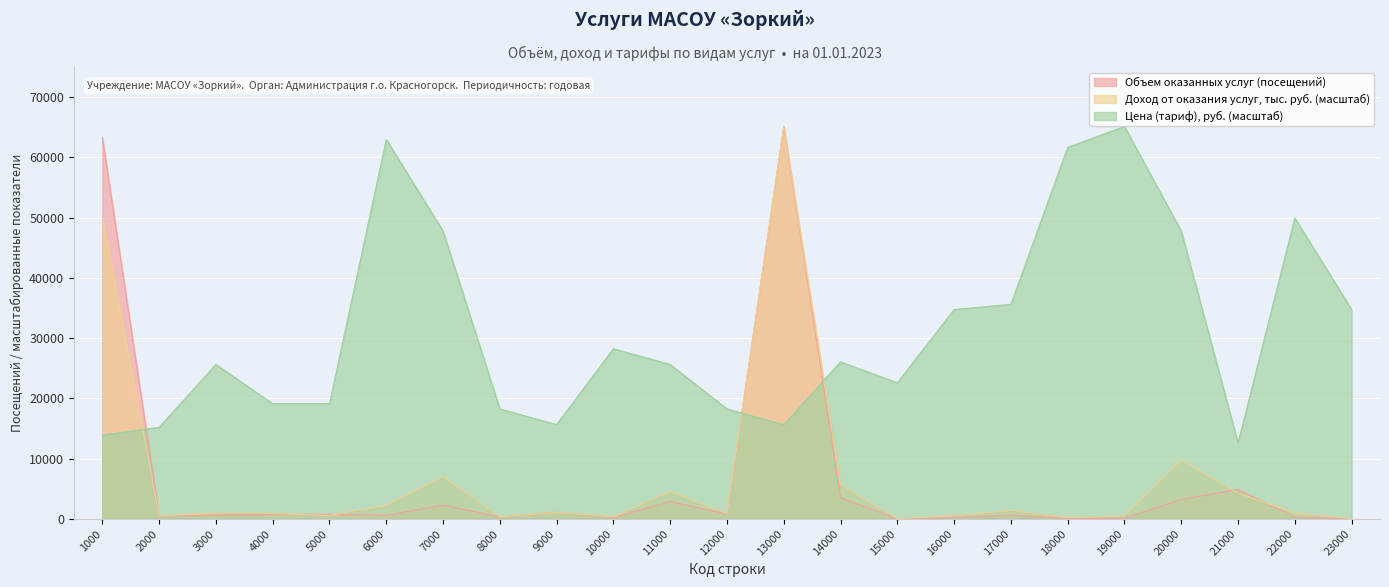

After their last crossing, which series has the higher values: Объем оказанных услуг (посещений) or Цена (тариф), руб.?

Цена (тариф), руб.